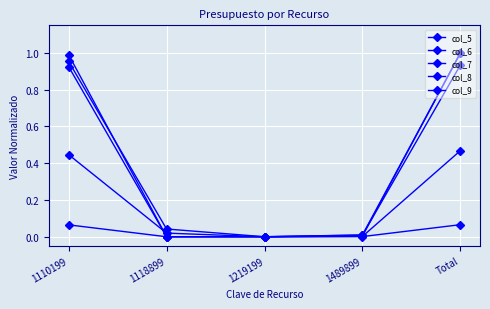

What is the sum of all col_8 values?

1.9